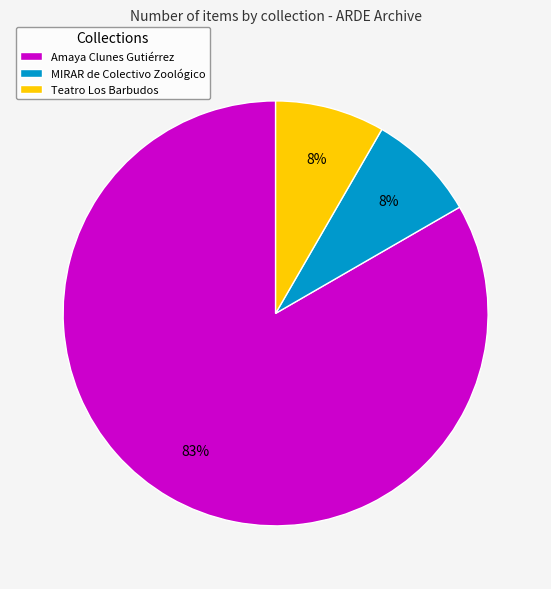

Which slice is the largest?

Amaya Clunes Gutiérrez